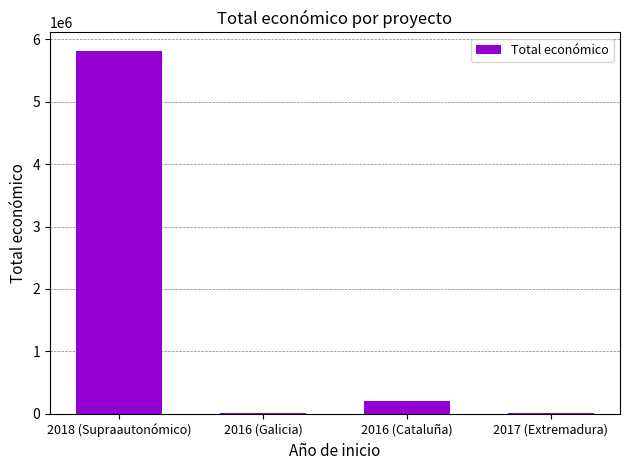

Where is the data nearest to the value 2912982?

2016 (Cataluña)